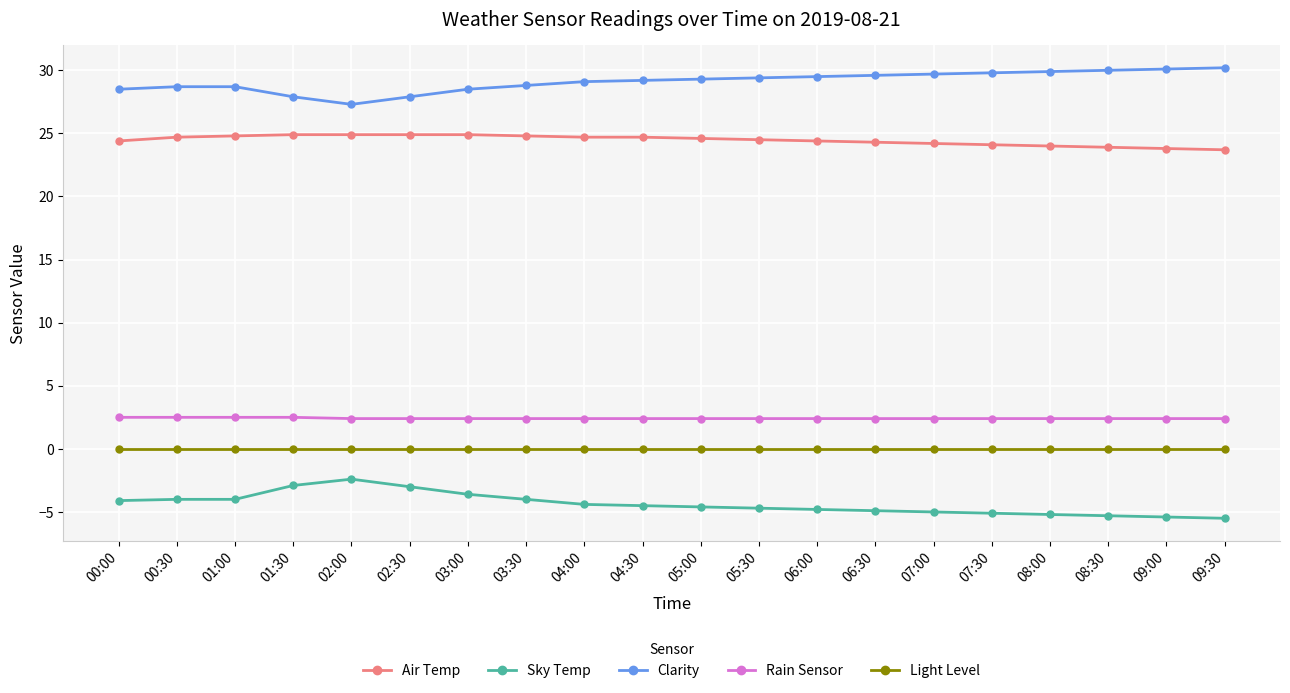

What is the difference between the maximum and minimum values in the Clarity series?

2.9